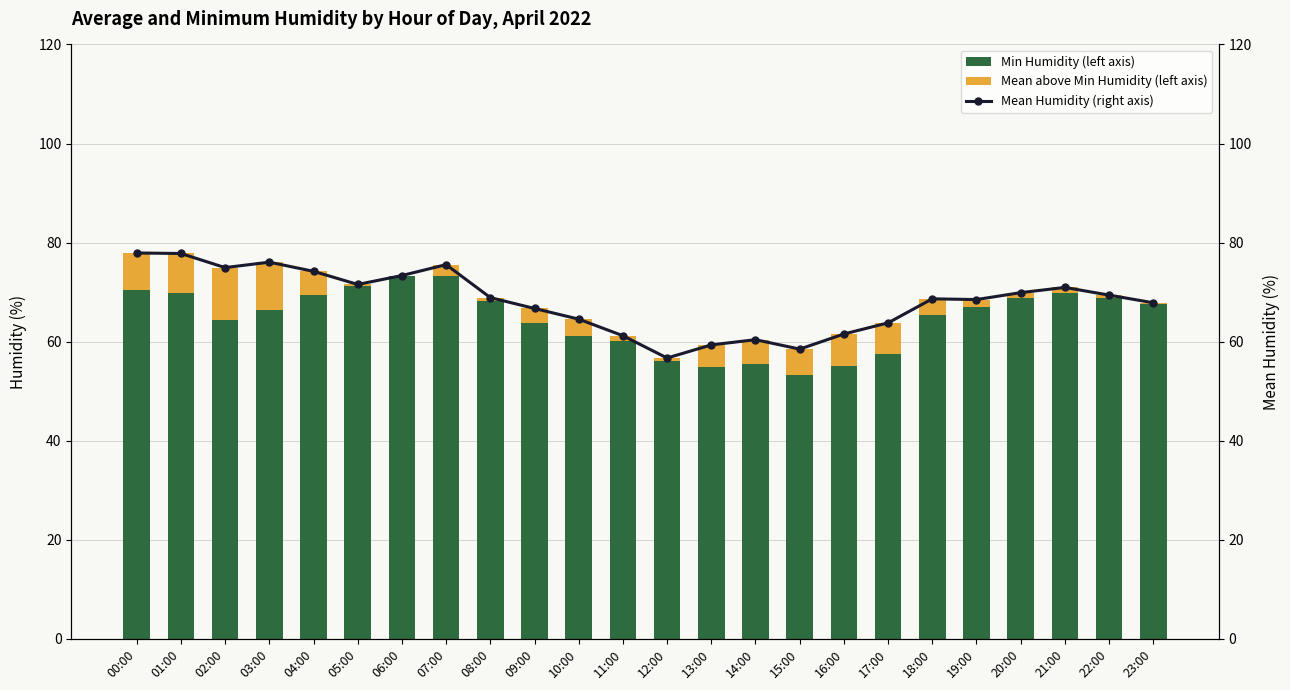

What position from the right is 11:00?

13